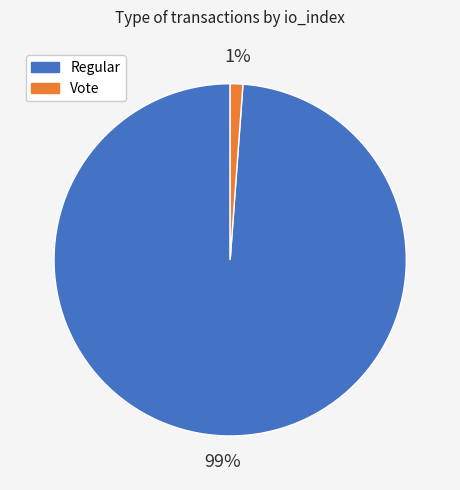

How many slices are in this pie chart?

2